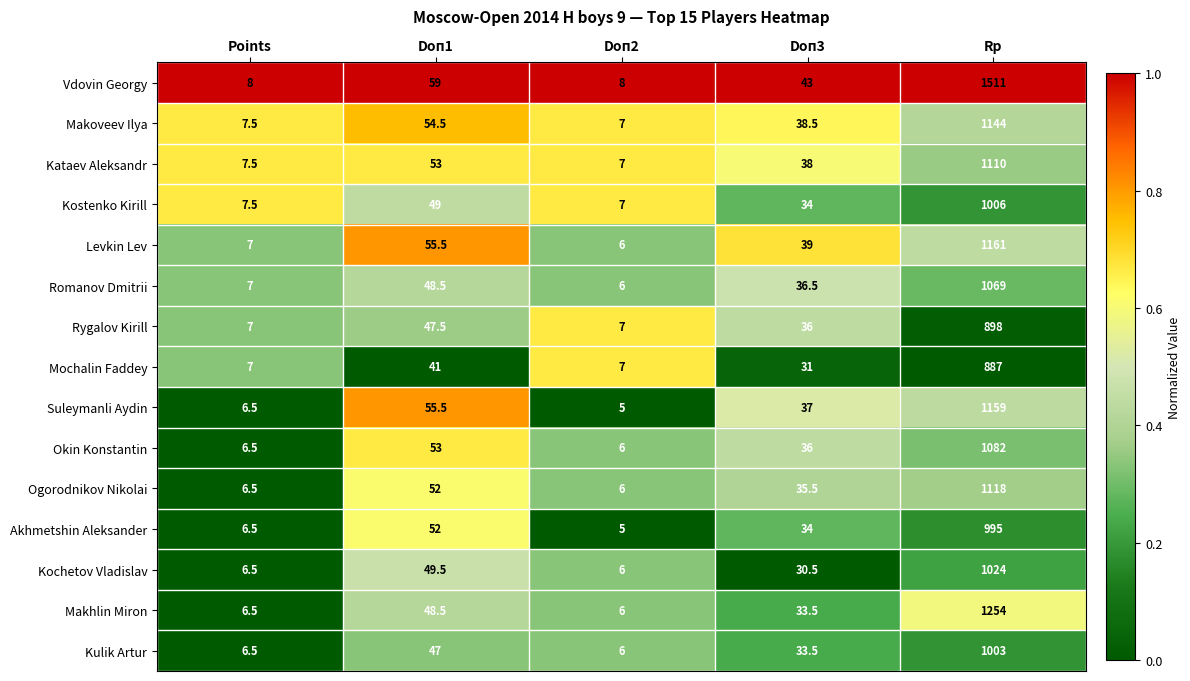

Is it true that Romanov Dmitrii equals 3.2 at Doп2?

False